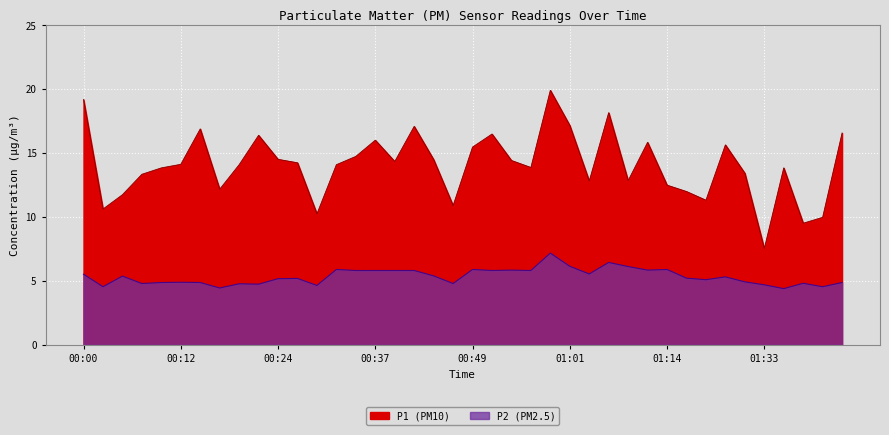

Which series has the widest spread of values?

P1